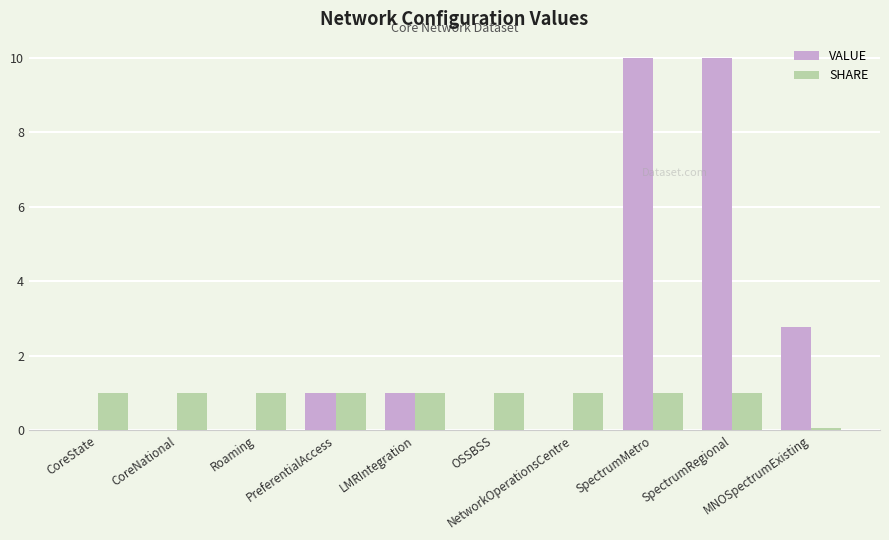

What is the highest value of the SHARE series?

1.0